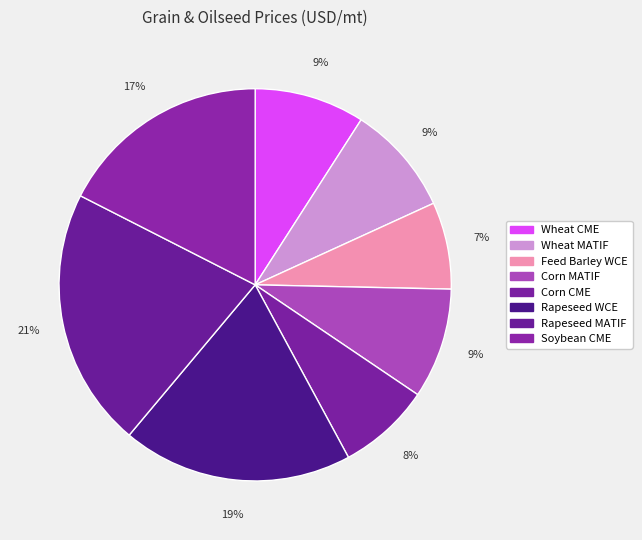

How many segments does this pie chart have?

8